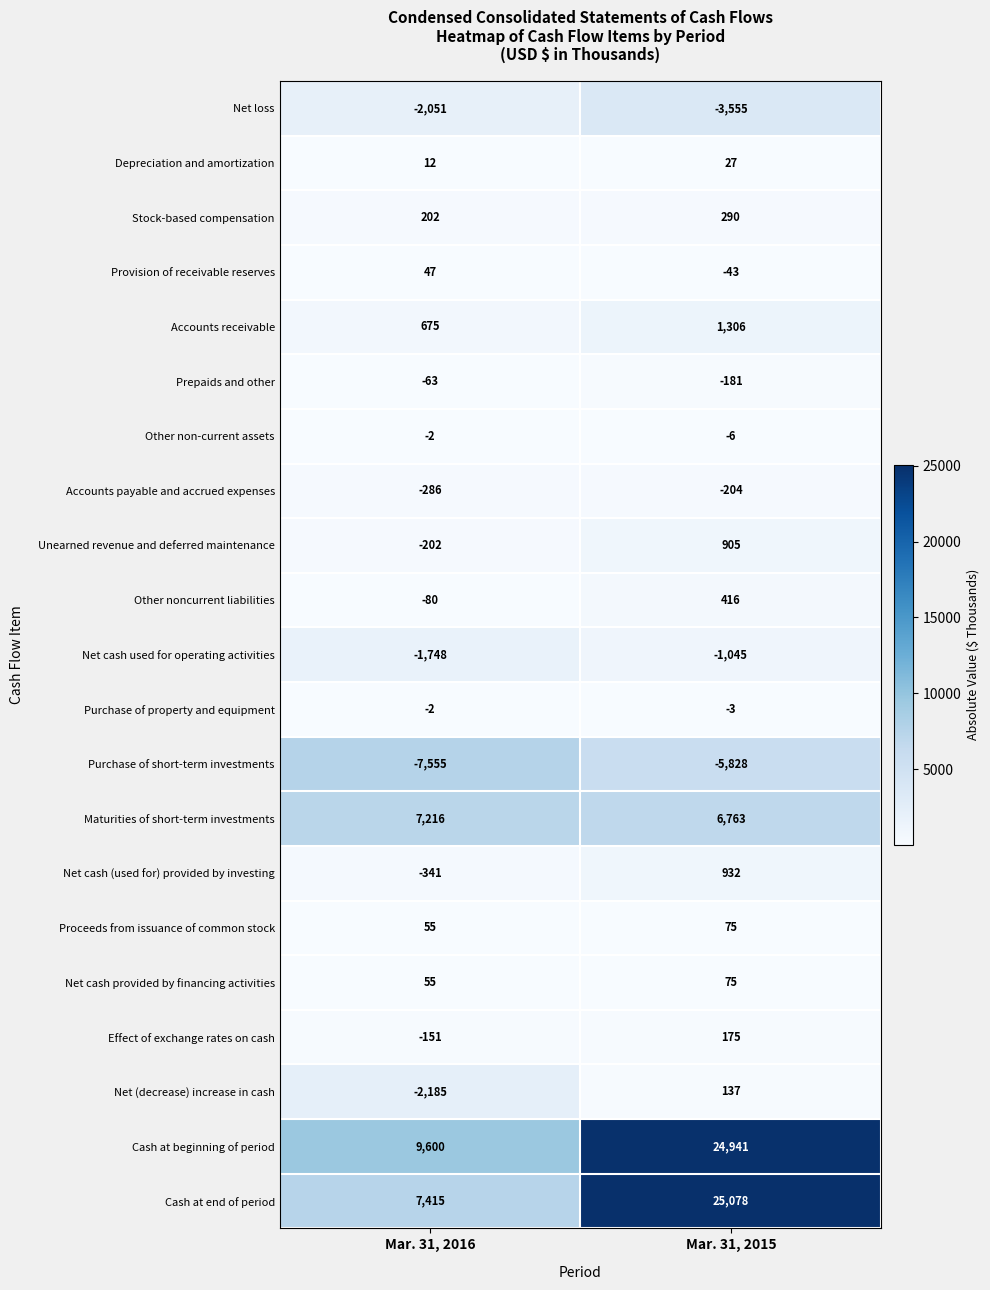

Rank the categories by Proceeds from issuance of common stock value from highest to lowest.

Mar. 31, 2015, Mar. 31, 2016